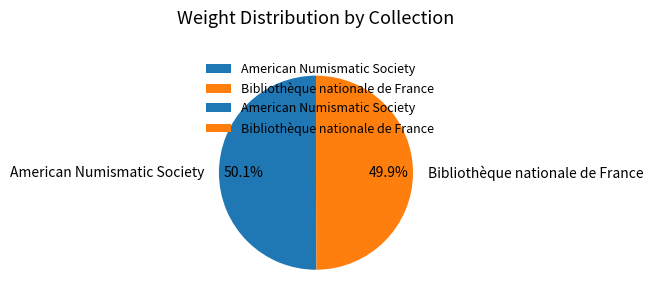

The Bibliothèque nationale de France slice represents 55% of the pie. True or false?

False